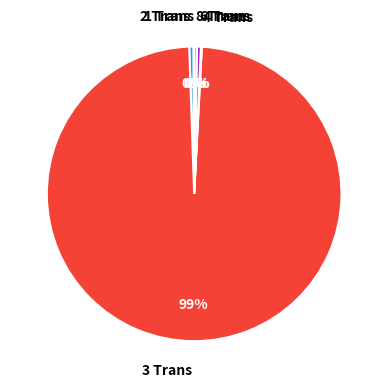

To the nearest percent, what is the average slice percentage?

17%